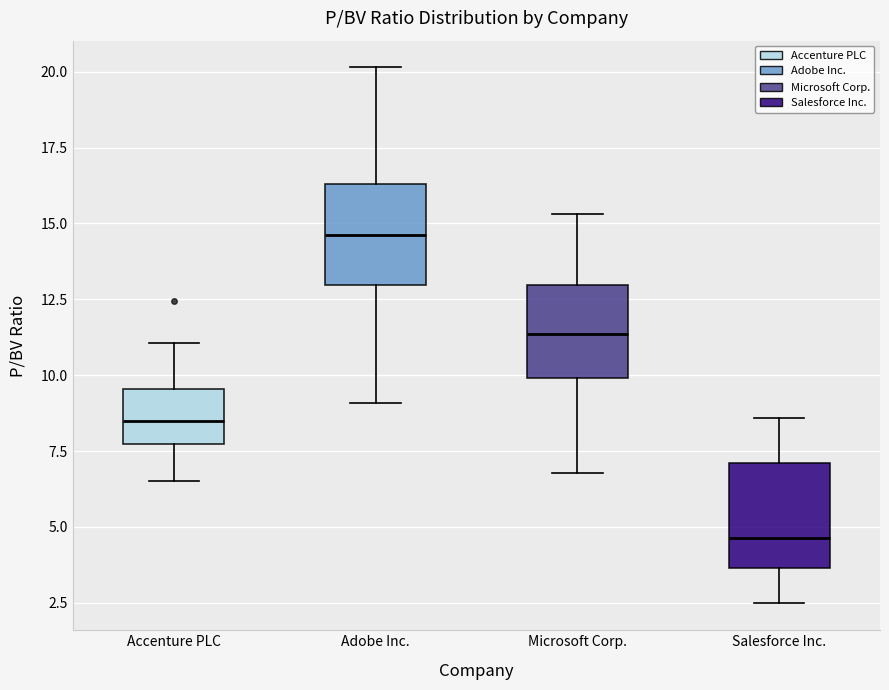

Which box's median line is the highest?

Adobe Inc.